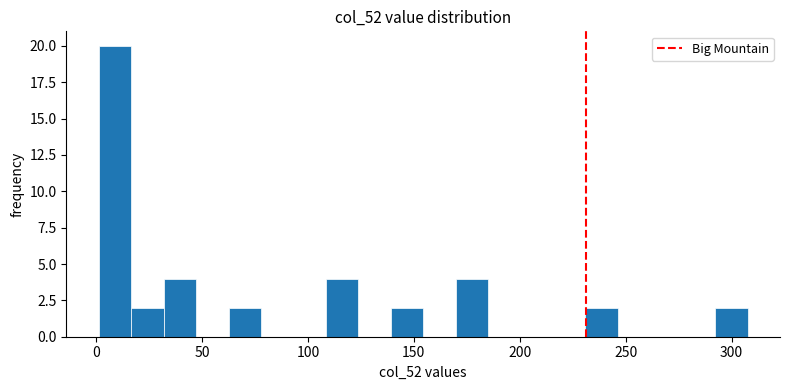

Around what value on the x-axis is the tallest bar? Give the approximate position of its centre, as read against the axis.

10